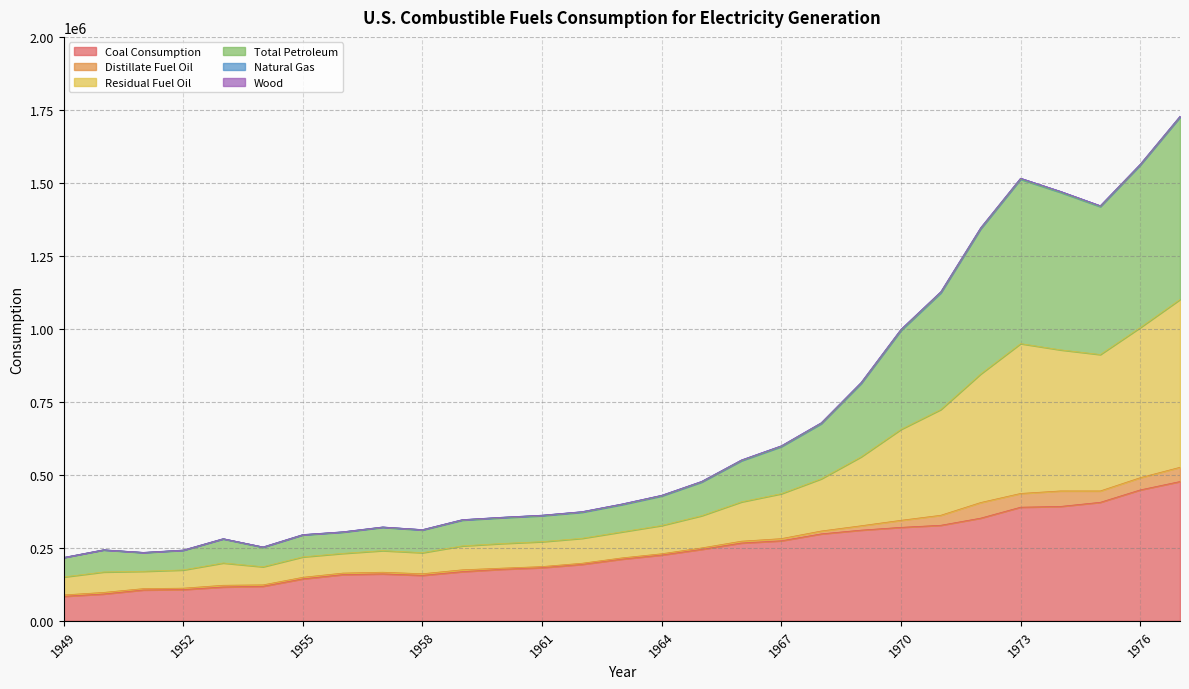

What is the maximum value for Coal Consumption?

477126.0